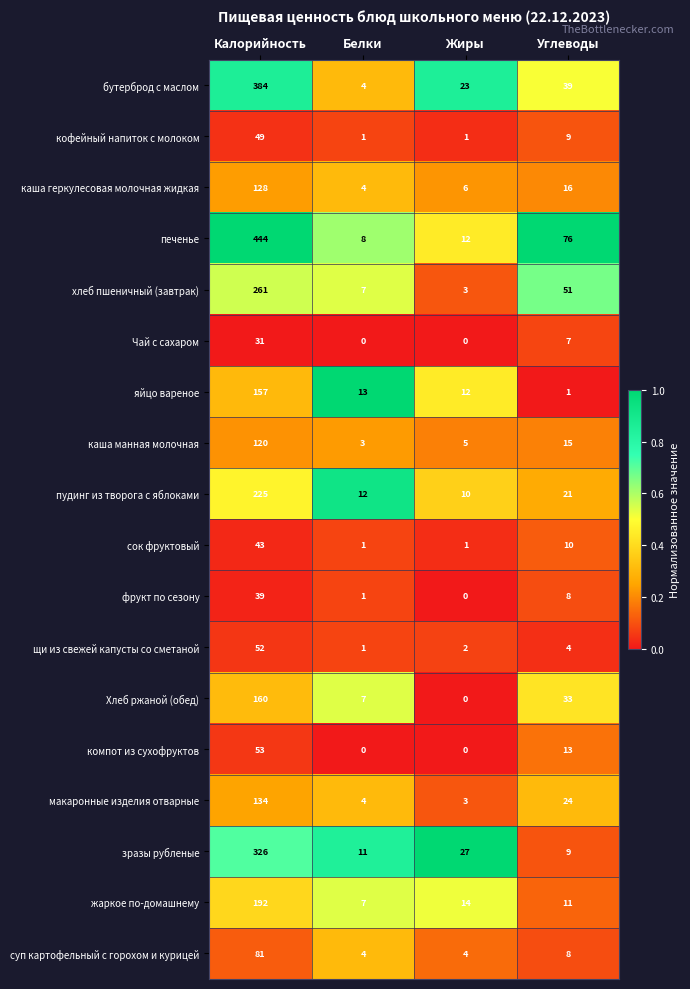

What is the average value of the жаркое по-домашнему series?

56